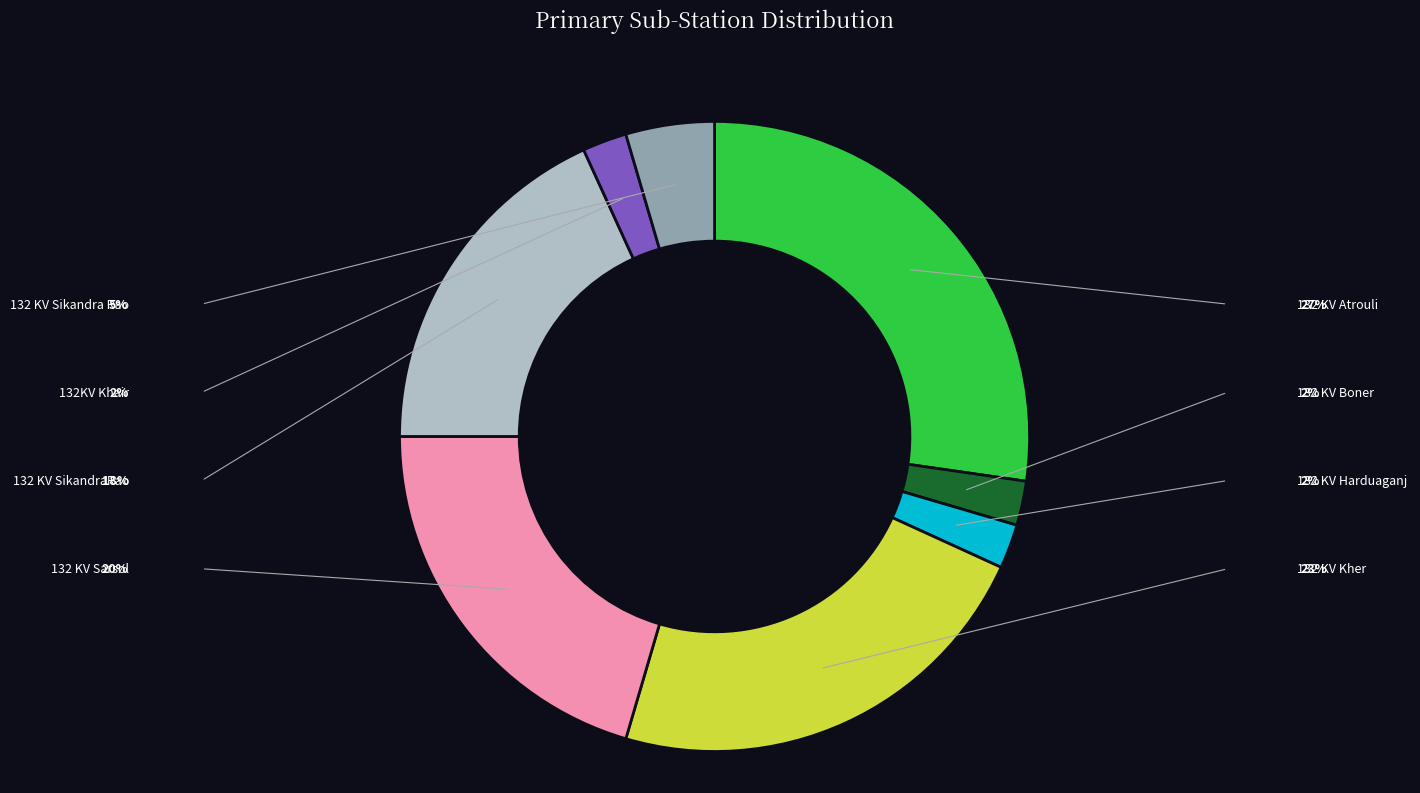

How many segments does this pie chart have?

8